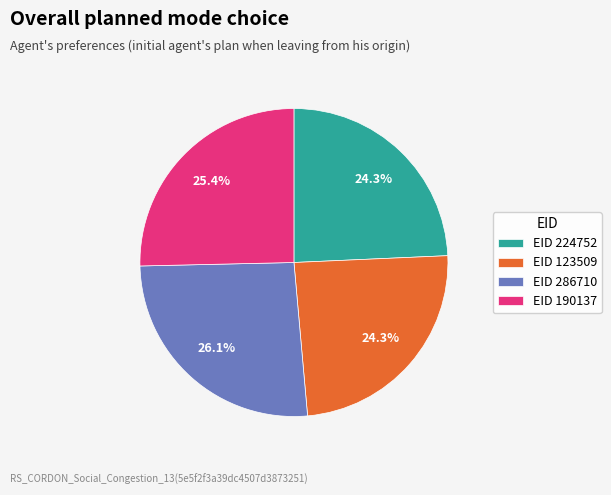

Does EID 286710 represent more than half of the total?

No